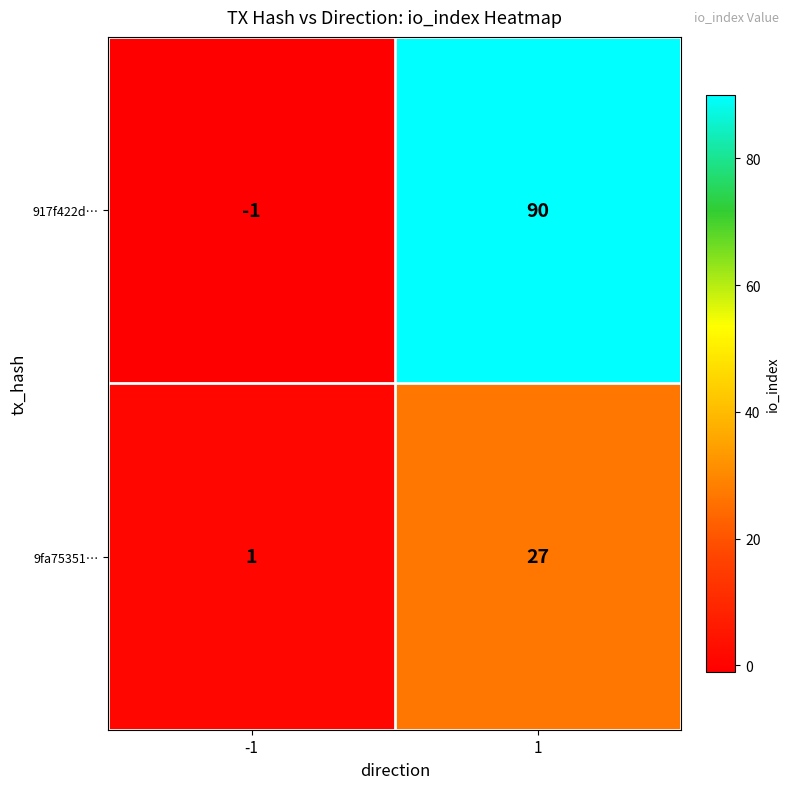

Reading left to right, extract all data points from this chart.

917f422d…: -1=-1	1=90
9fa75351…: -1=1	1=27